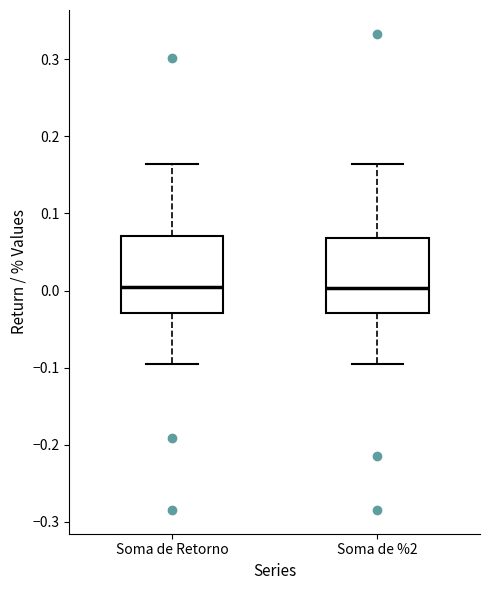

Reading left to right, read every box against the y-axis: the position of its median line, the range the box covers, and the ends of its whiskers. The values are not printed on the chart, so give them approximately, as read against the axis.

Soma de Retorno: median 0.00, box -0.03 to 0.07, whiskers -0.10 to 0.16
Soma de %2: median 0.00, box -0.03 to 0.07, whiskers -0.10 to 0.16